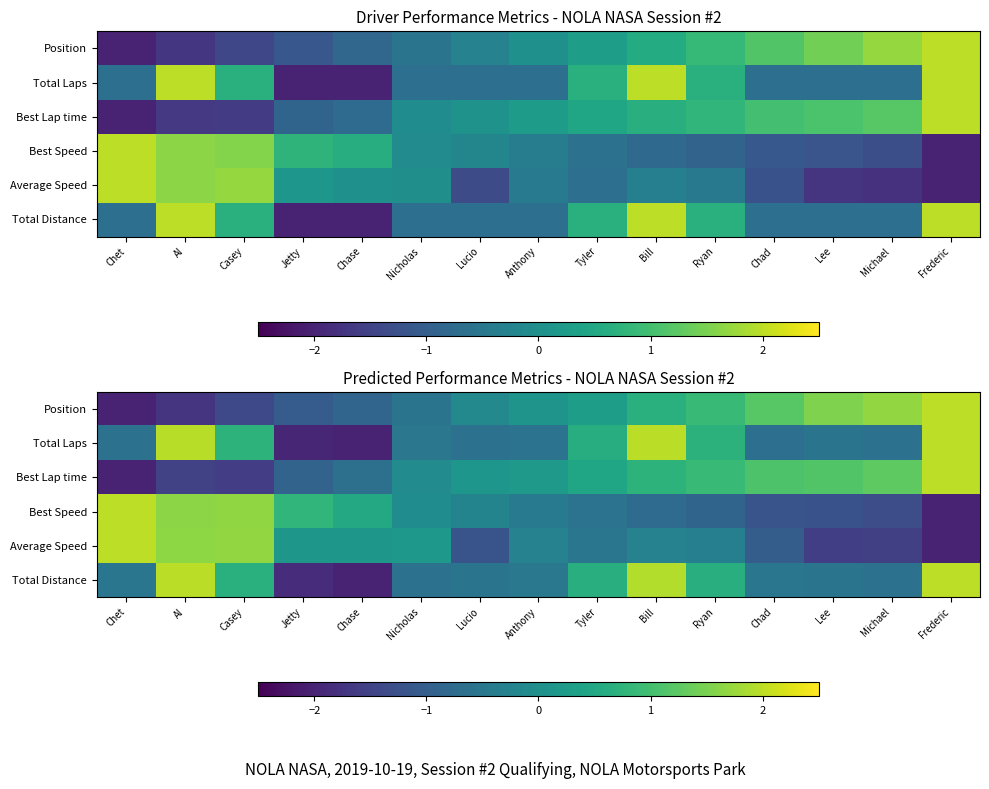

Rank the categories by Total Laps value from highest to lowest.

Frederic, Bill, Al, Casey, Ryan, Tyler, Nicholas, Lee, Anthony, Lucio, Chet, Michael, Chad, Jetty, Chase